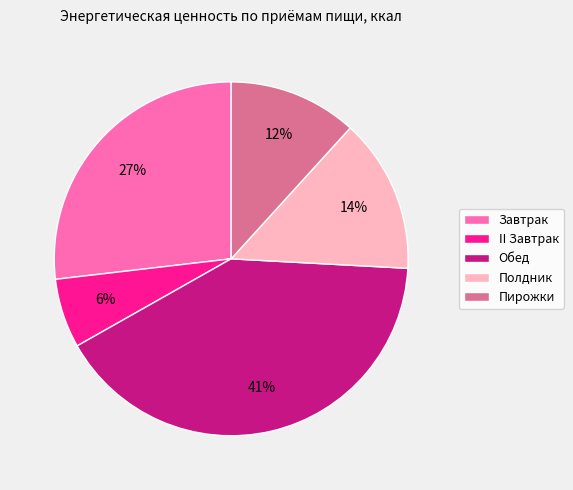

Which category has the biggest portion of the pie?

Обед